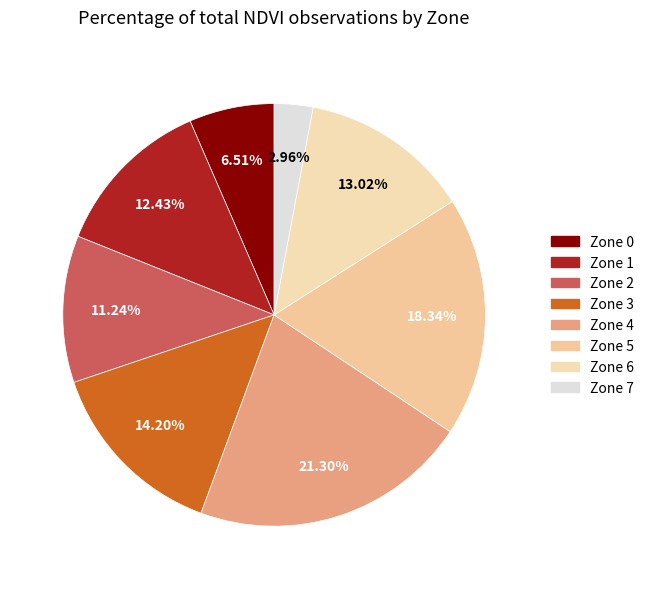

Count the number of slices in the pie.

8